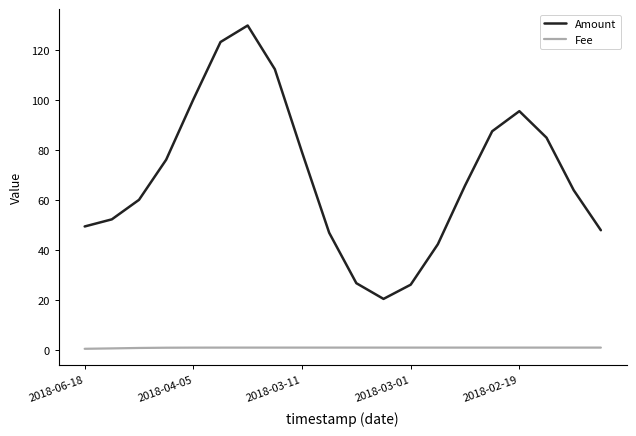

Which series has the largest total across all categories?

Amount